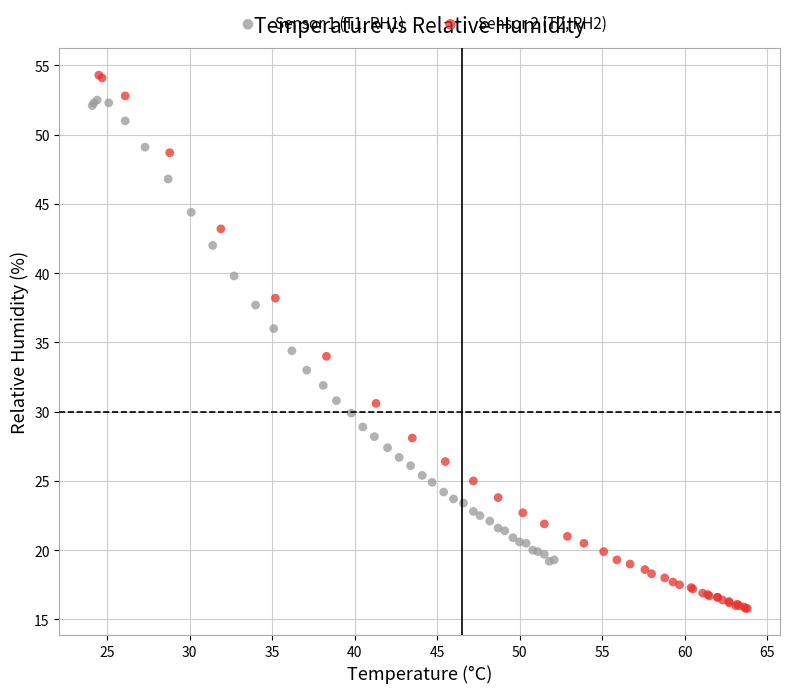

Which series contains the lowest Y value?

Sensor 2 (T2, RH2)